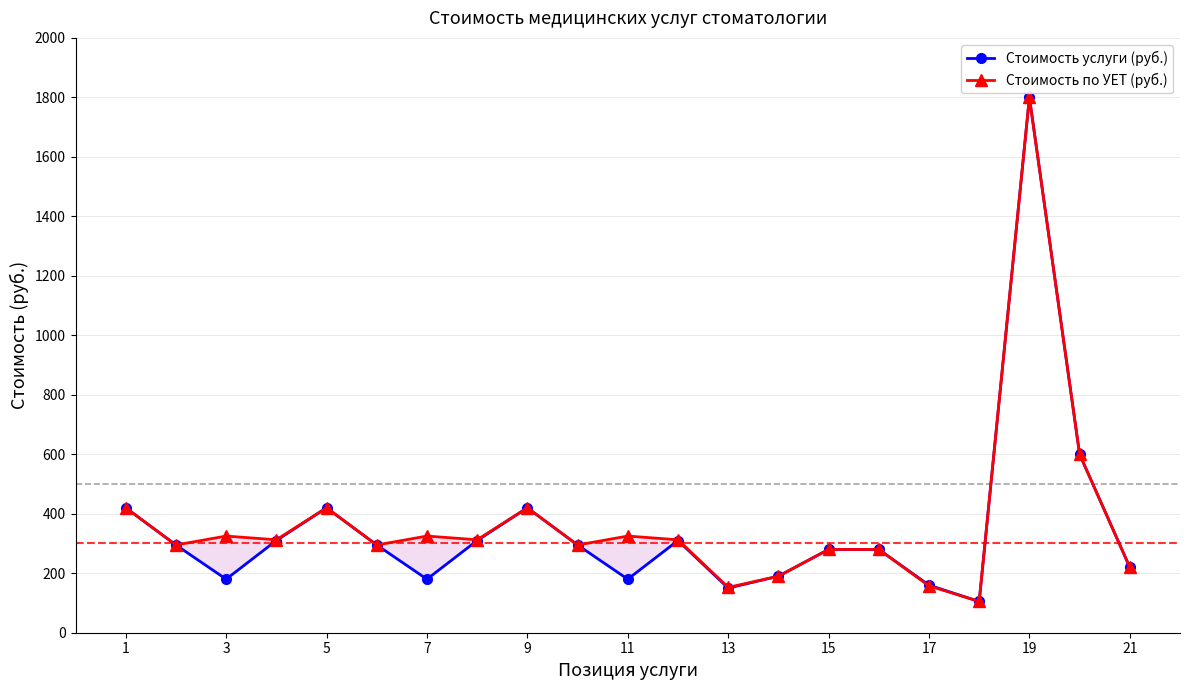

True or false: Стоимость услуги (руб.) and Стоимость по УЕТ (руб.) intersect in this chart.

False